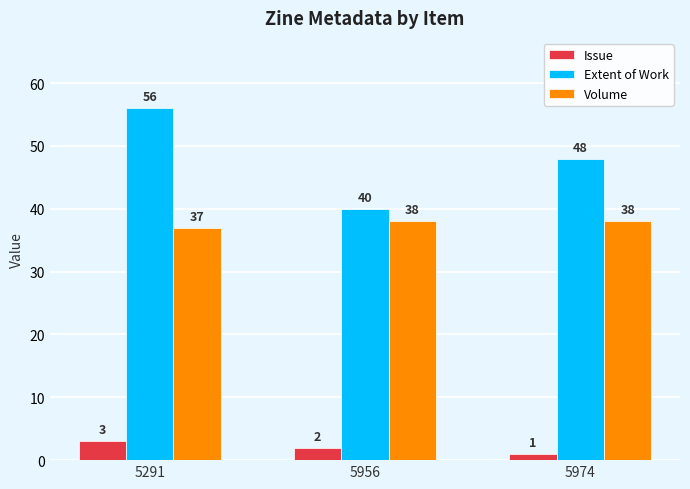

What is the highest value of the Issue series?

3